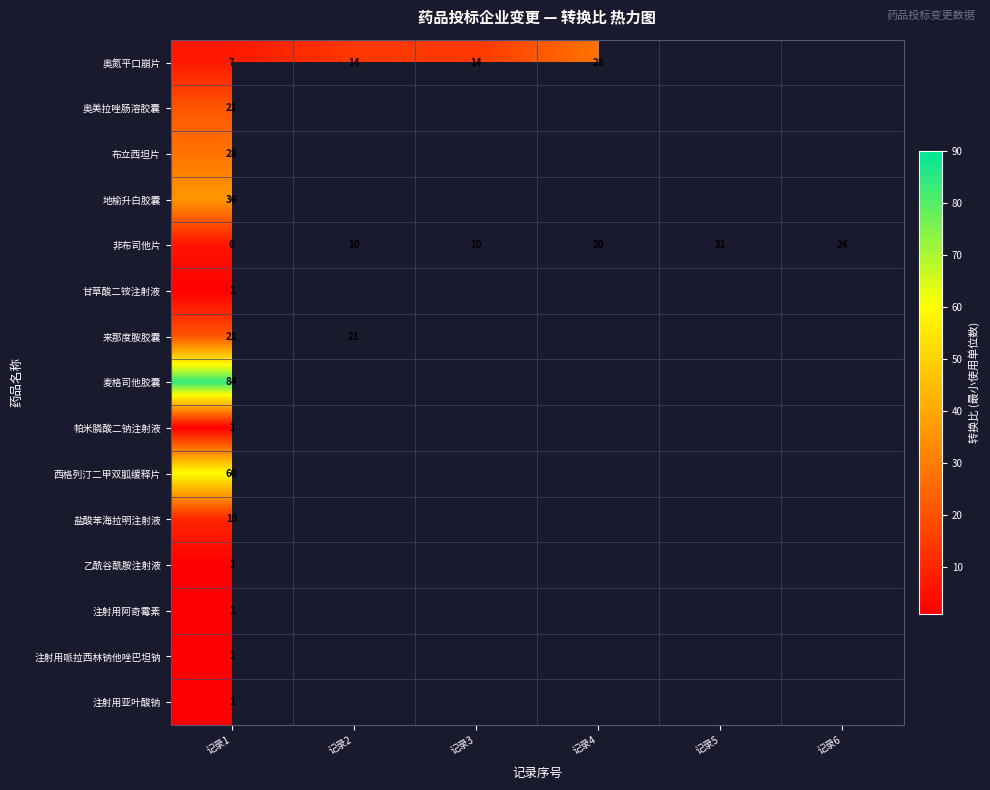

Which series changed the most between 记录4 and 记录5?

非布司他片